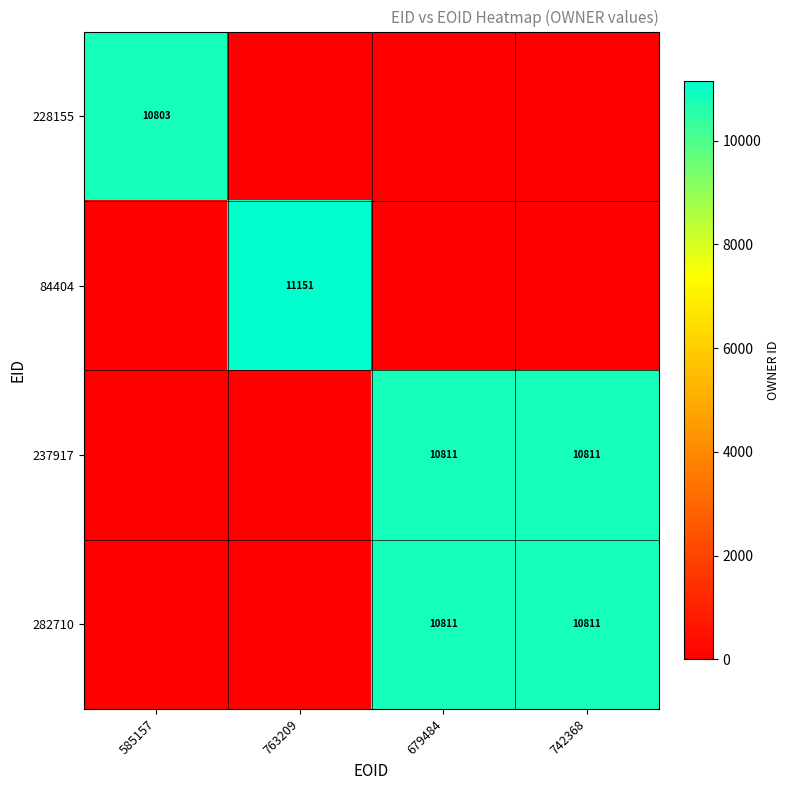

At which category is the sum across all series the highest?

679484